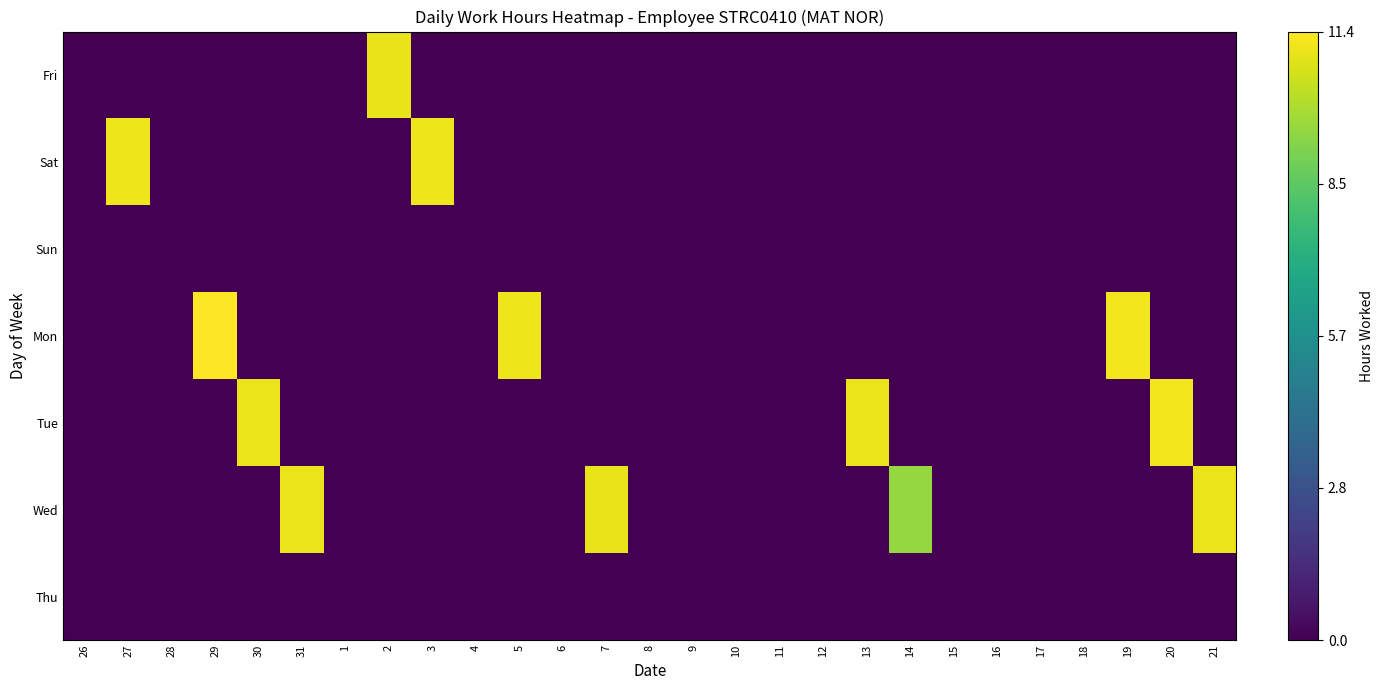

Which label corresponds to the smallest value in the chart?

26